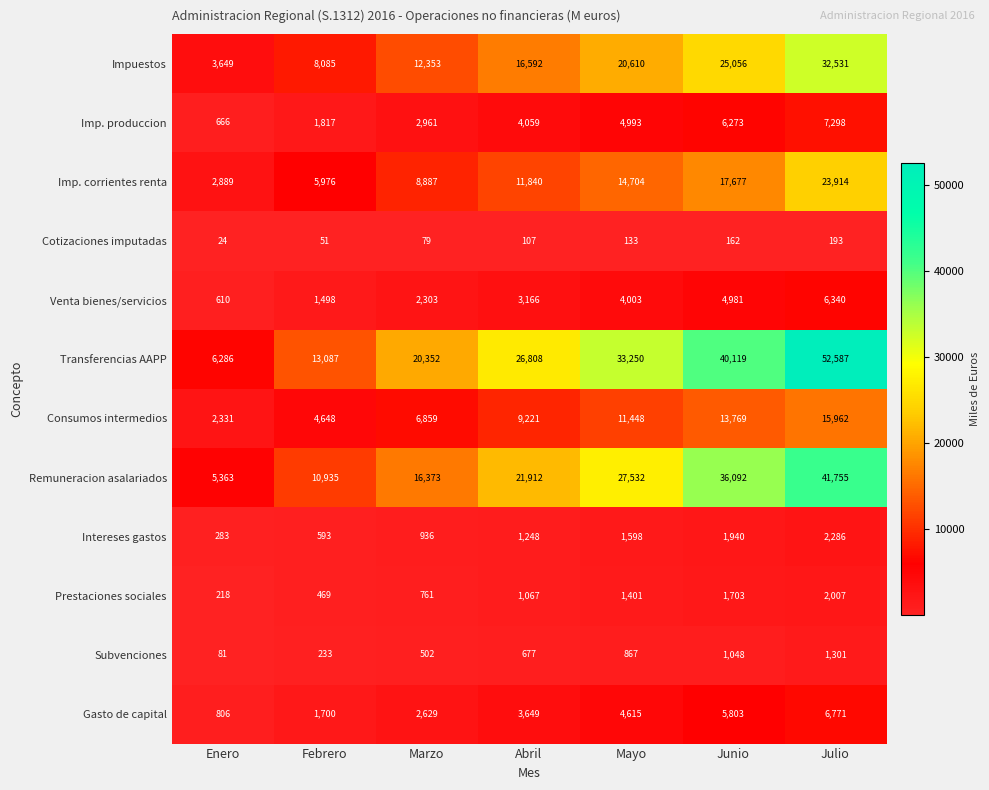

Which category has the highest value in the Venta bienes/servicios series?

Julio